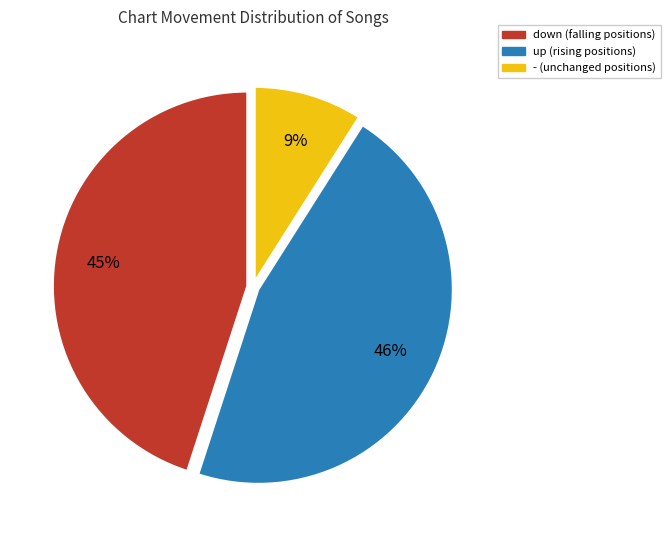

Is - the majority of the pie?

No